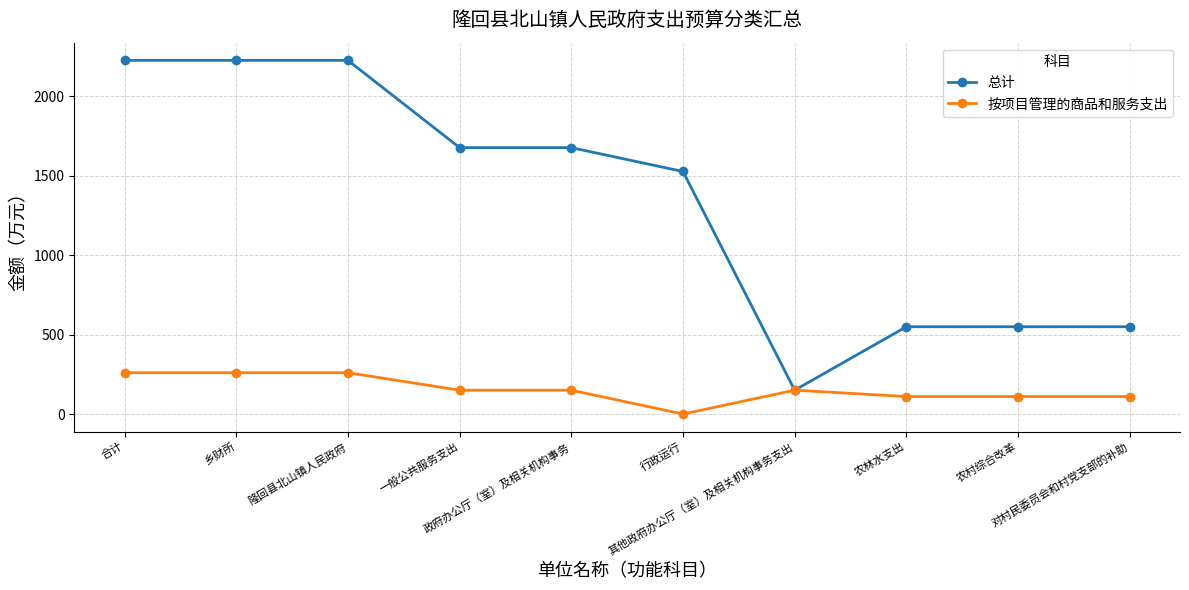

How many values in 按项目管理的商品和服务支出 are above zero?

9